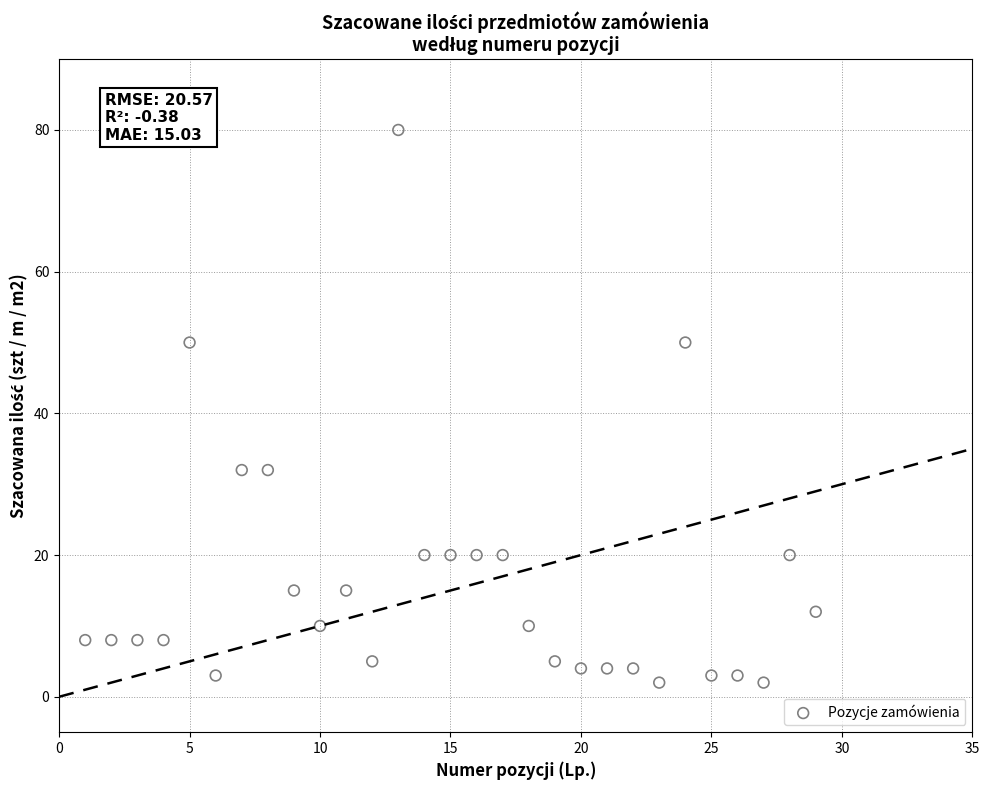

What is the range of Y values (max minus min)?

78